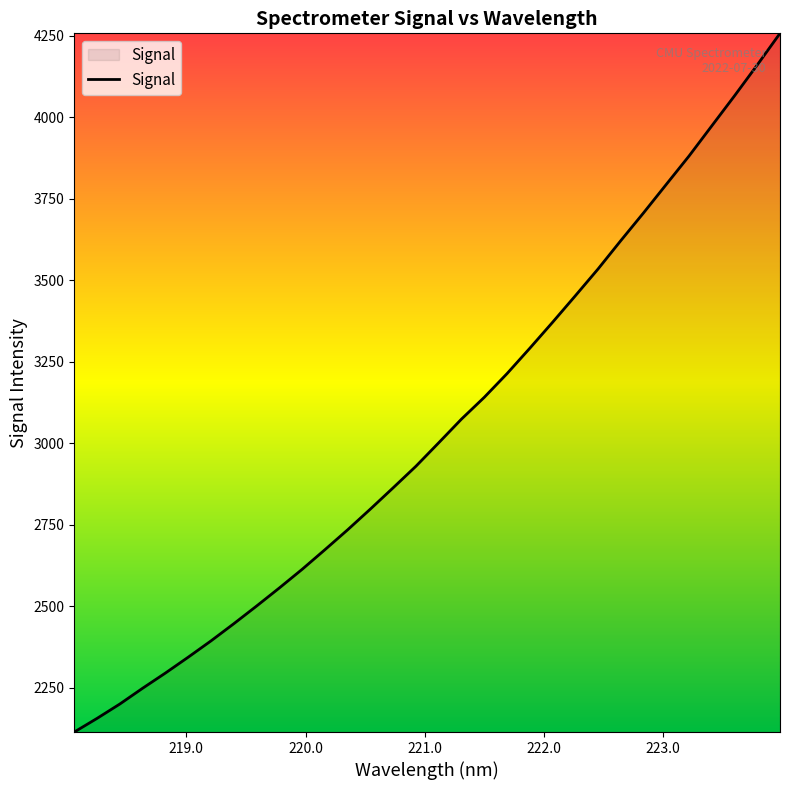

What is the difference between the maximum and minimum values?

2144.1